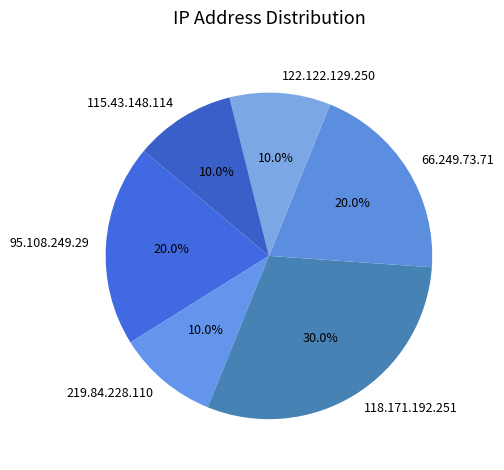

To the nearest percent, what is the combined percentage of 219.84.228.110 and 122.122.129.250?

20%